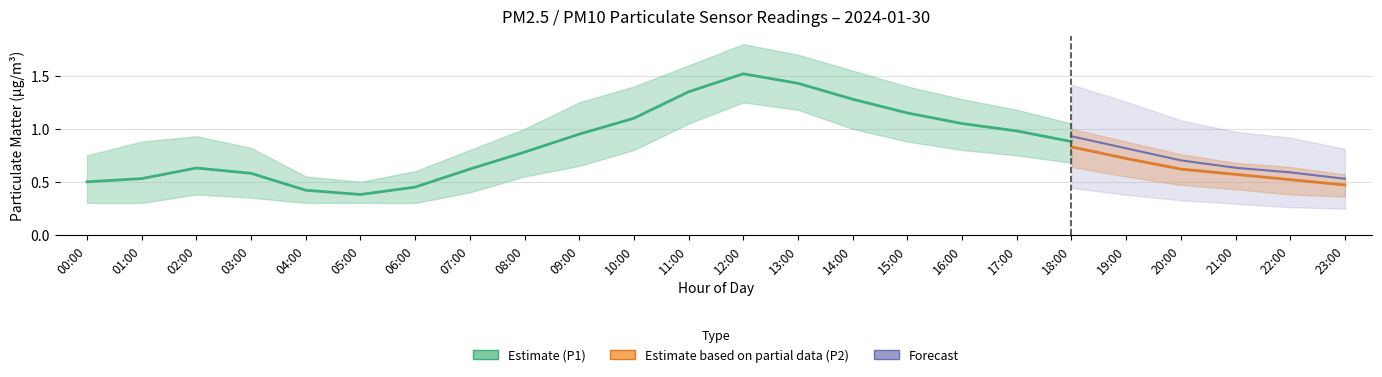

The P2 series shows 0.1 at 04:00. True or false?

False